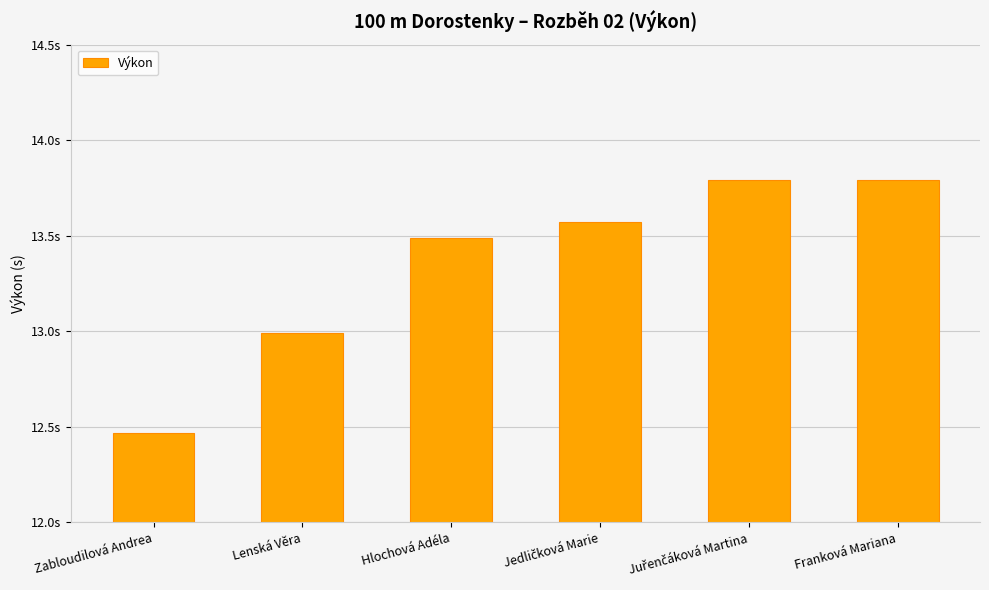

What is the change in value from Hlochová Adéla to Franková Mariana?

+0.3